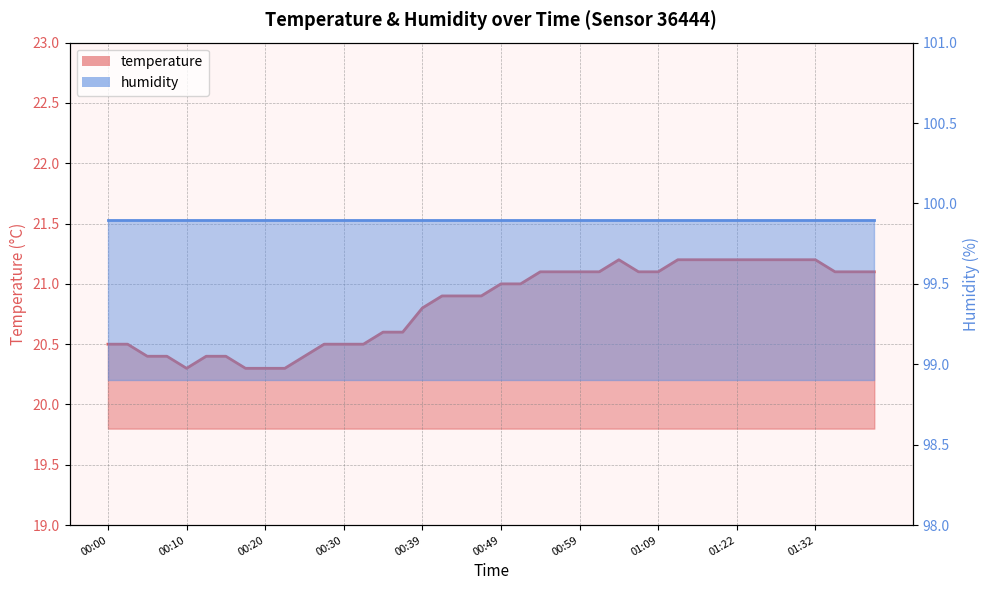

Which label corresponds to the smallest value in the chart?

00:10